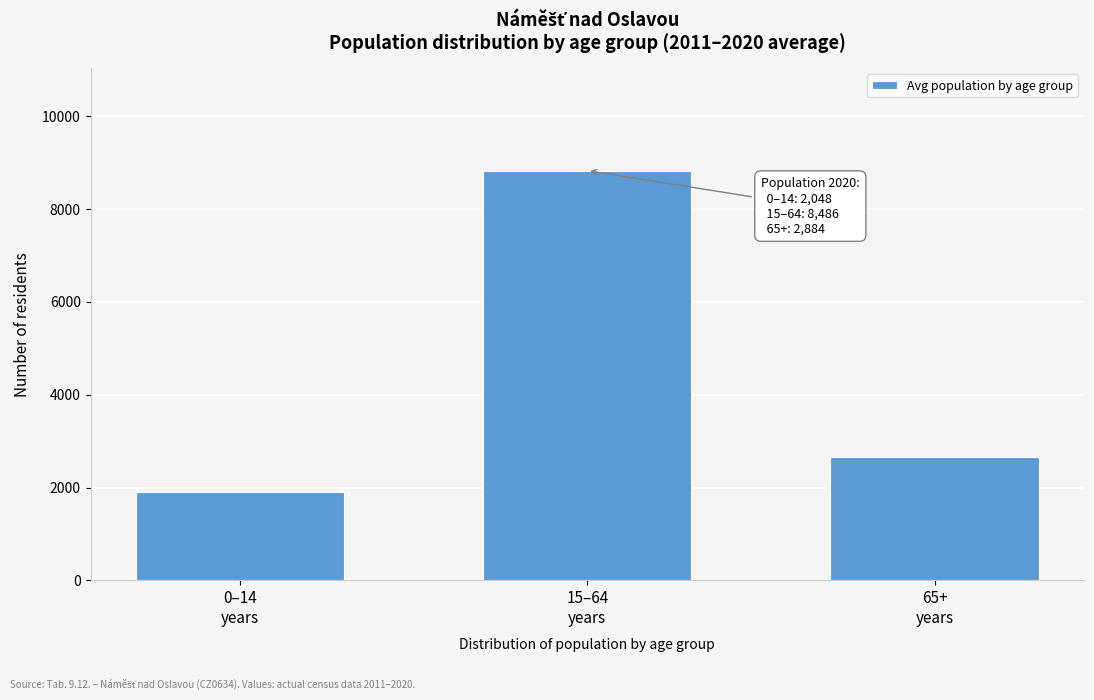

Reading left to right, transcribe all the data shown in this chart.

1915.4	8825.9	2665.6